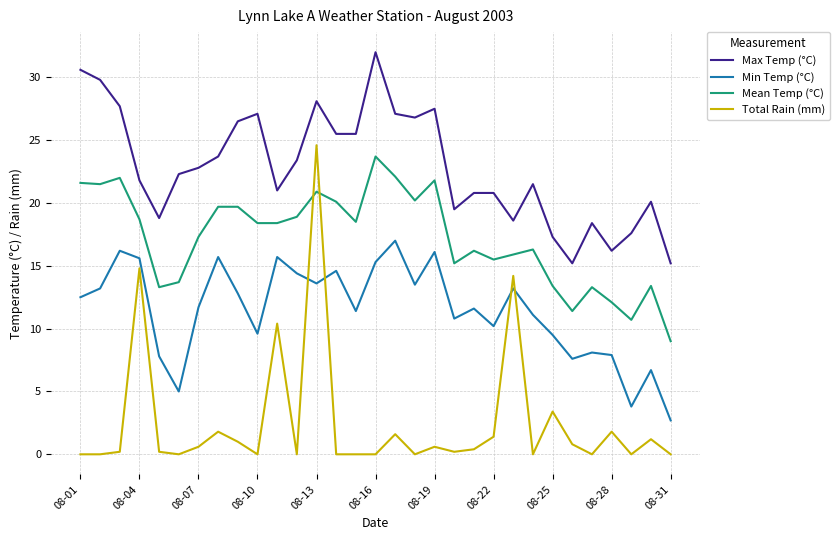

How many values in the Max Temp (°C) series are below 22?

15